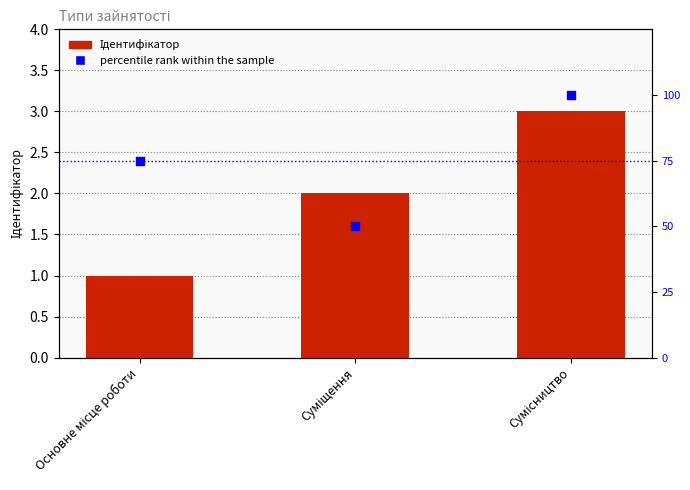

Which series has the widest spread of Y values?

percentile rank within the sample